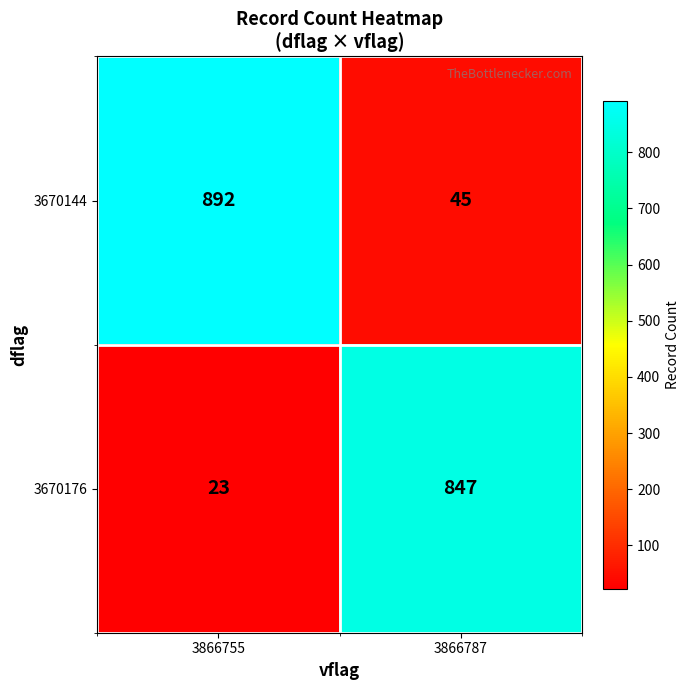

Reading left to right, list all the values displayed in this chart.

3670144: 892	45
3670176: 23	847